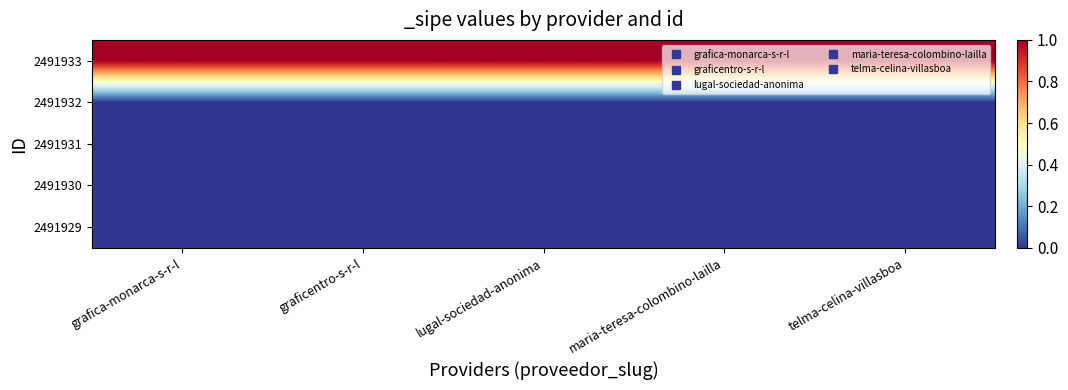

Which label corresponds to the largest value in the chart?

grafica-monarca-s-r-l